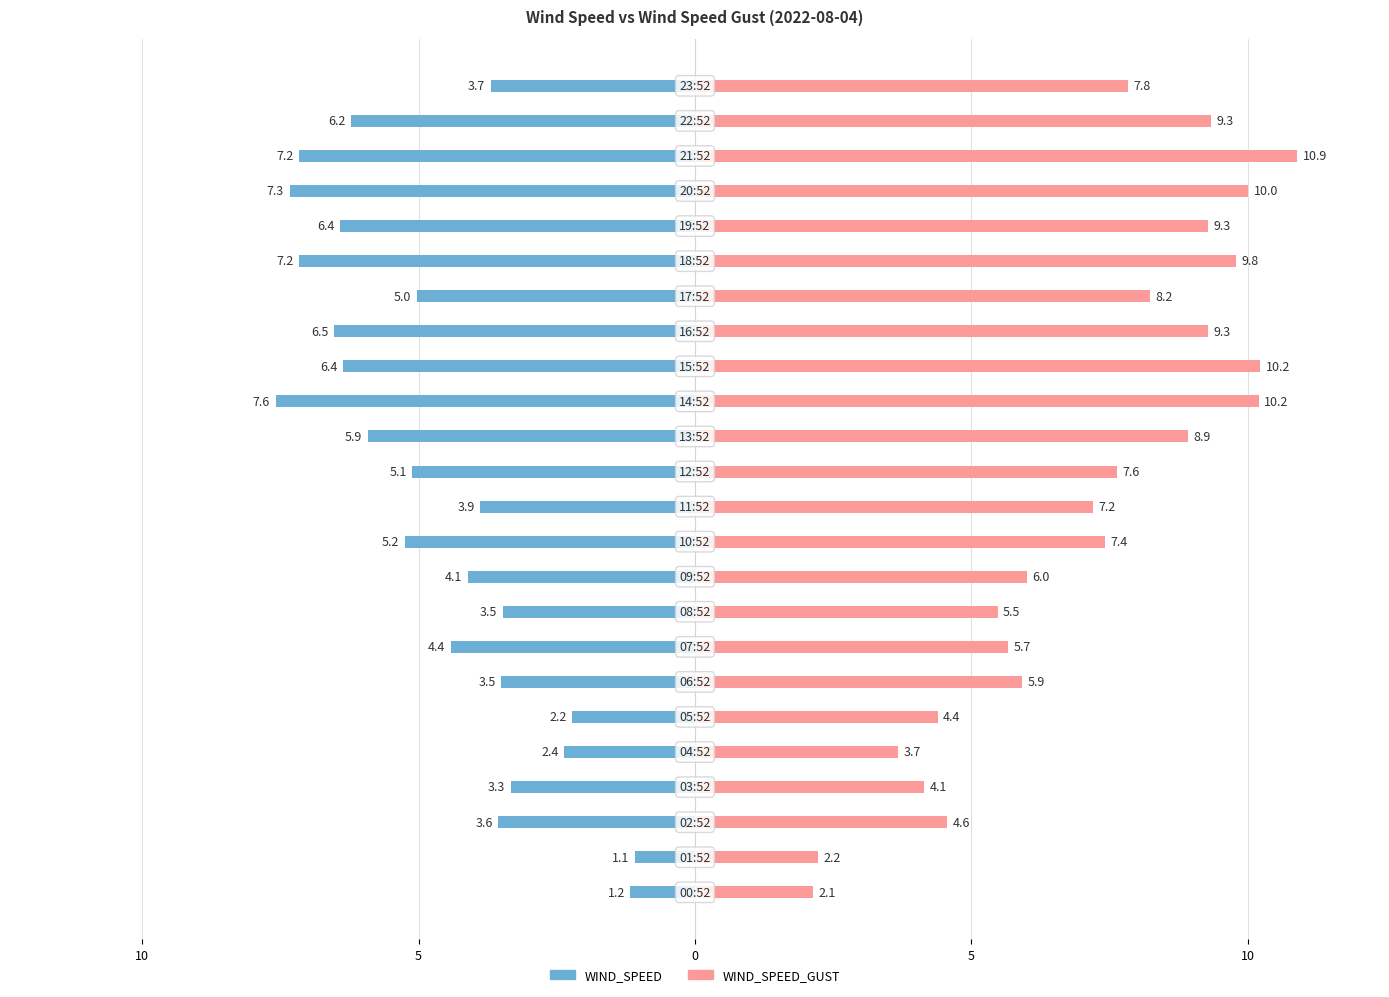

Which category has the highest value in the WIND_SPEED_GUST series?

21